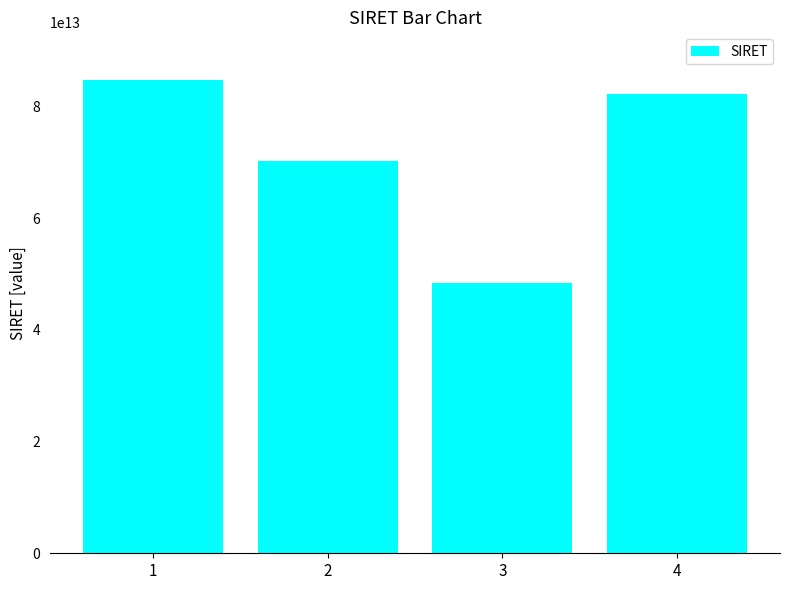

Is it true that the value at 1 is 84771947300021?

True